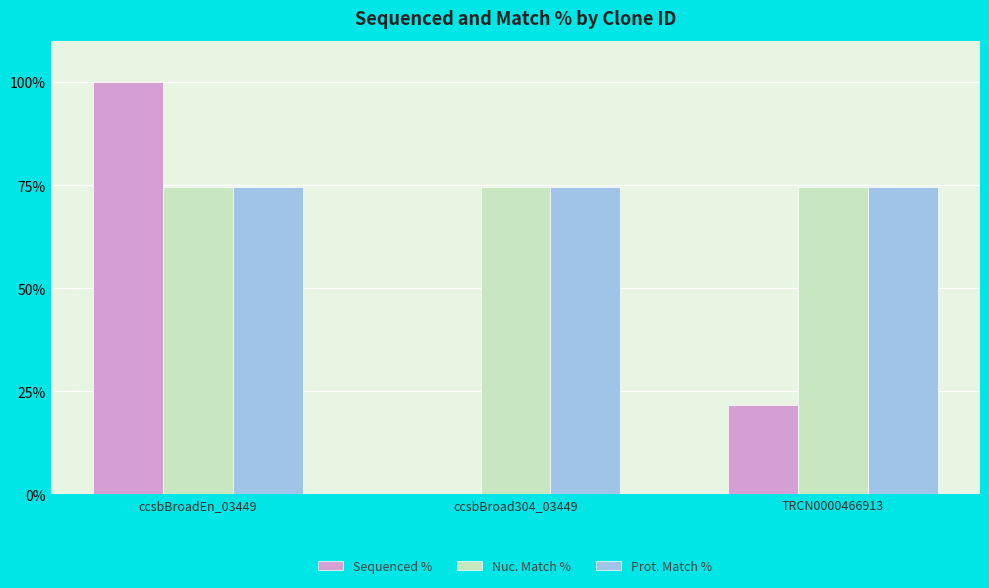

What is the total value across all series at ccsbBroad304_03449?

149.0